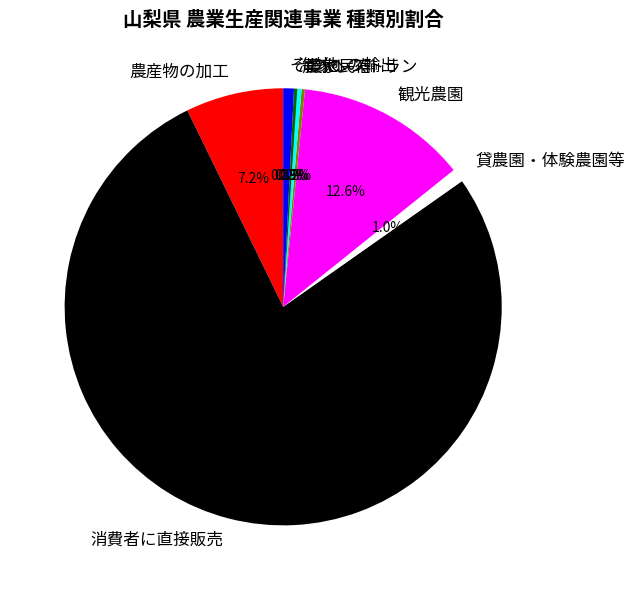

Approximately how many times larger is the value at 農産物の加工 compared to 観光農園?

0.6